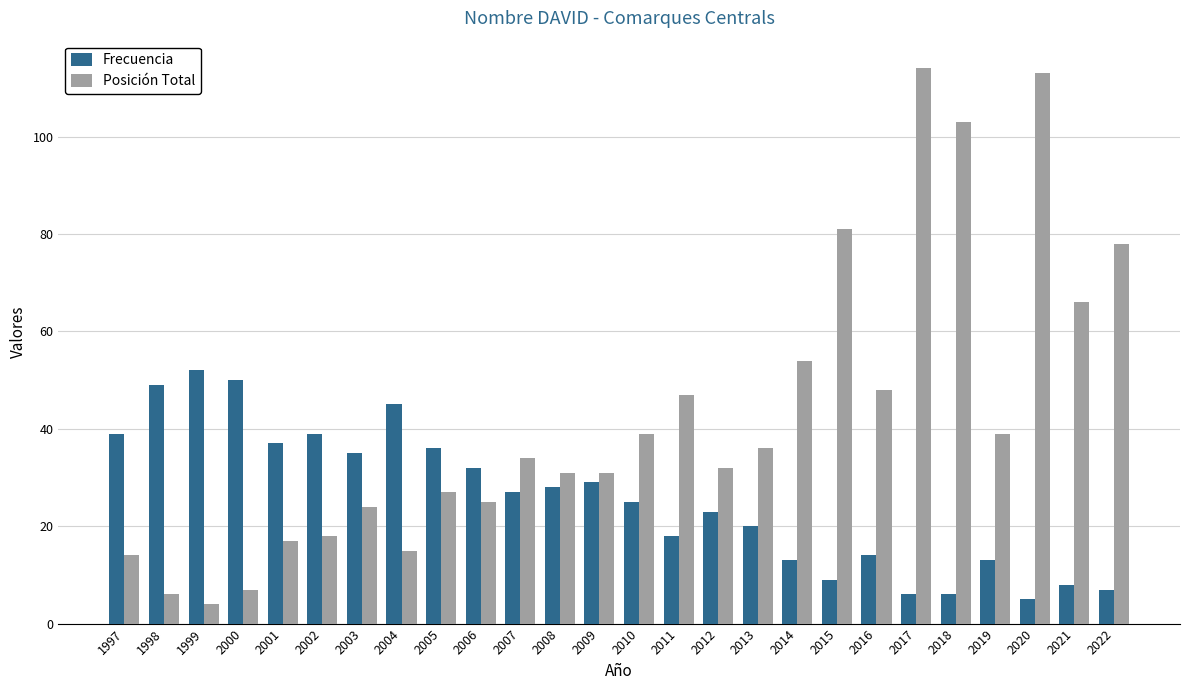

Is the value of Frecuencia at 2007 greater than the value of Posición Total at 2011?

No